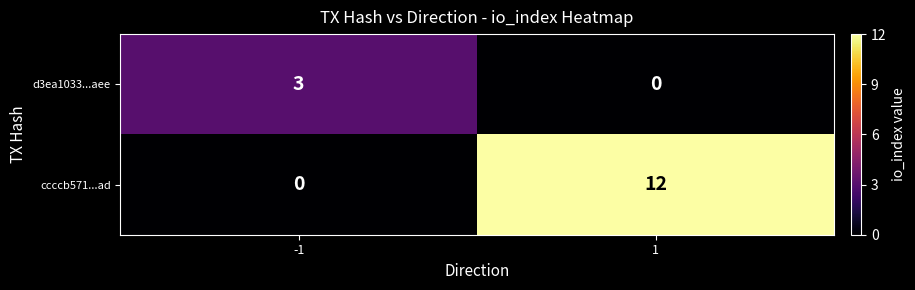

How many values in d3ea1033...aee are above zero?

1